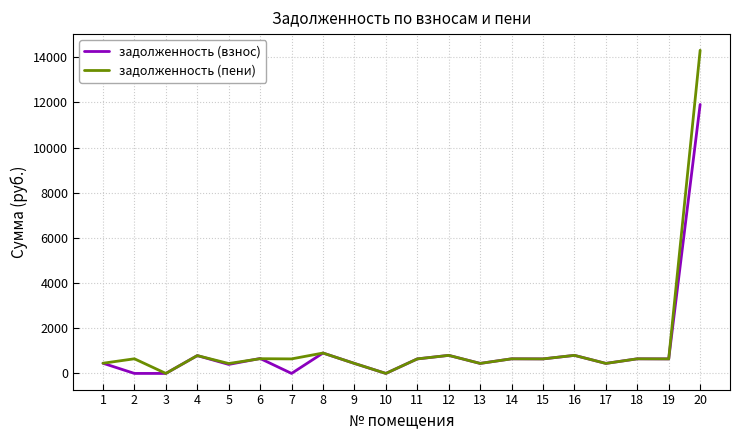

Is the value of задолженность (взнос) at 7 greater than the value of задолженность (пени) at 20?

No